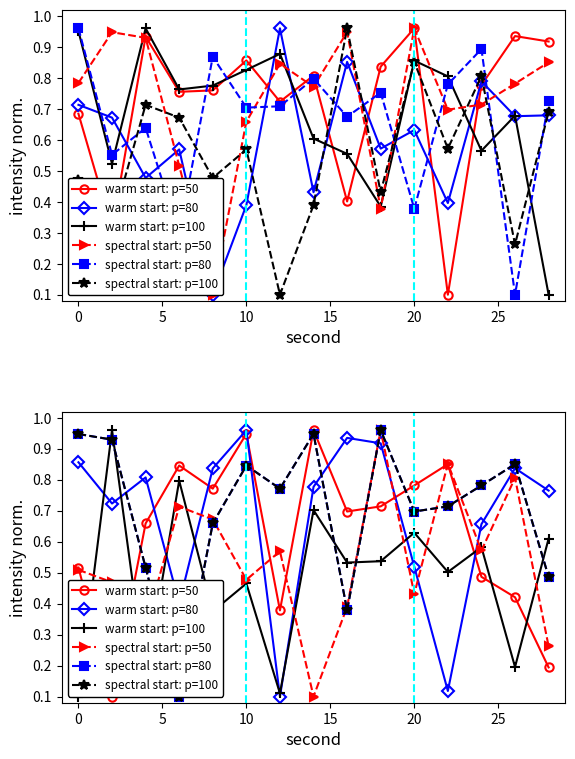

Which has a higher value, 0 or 10?

10